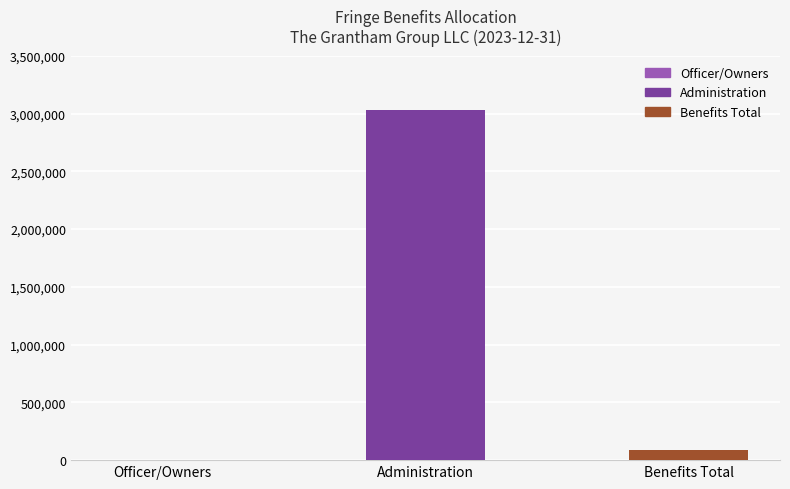

What is the sum of all values?

3114746